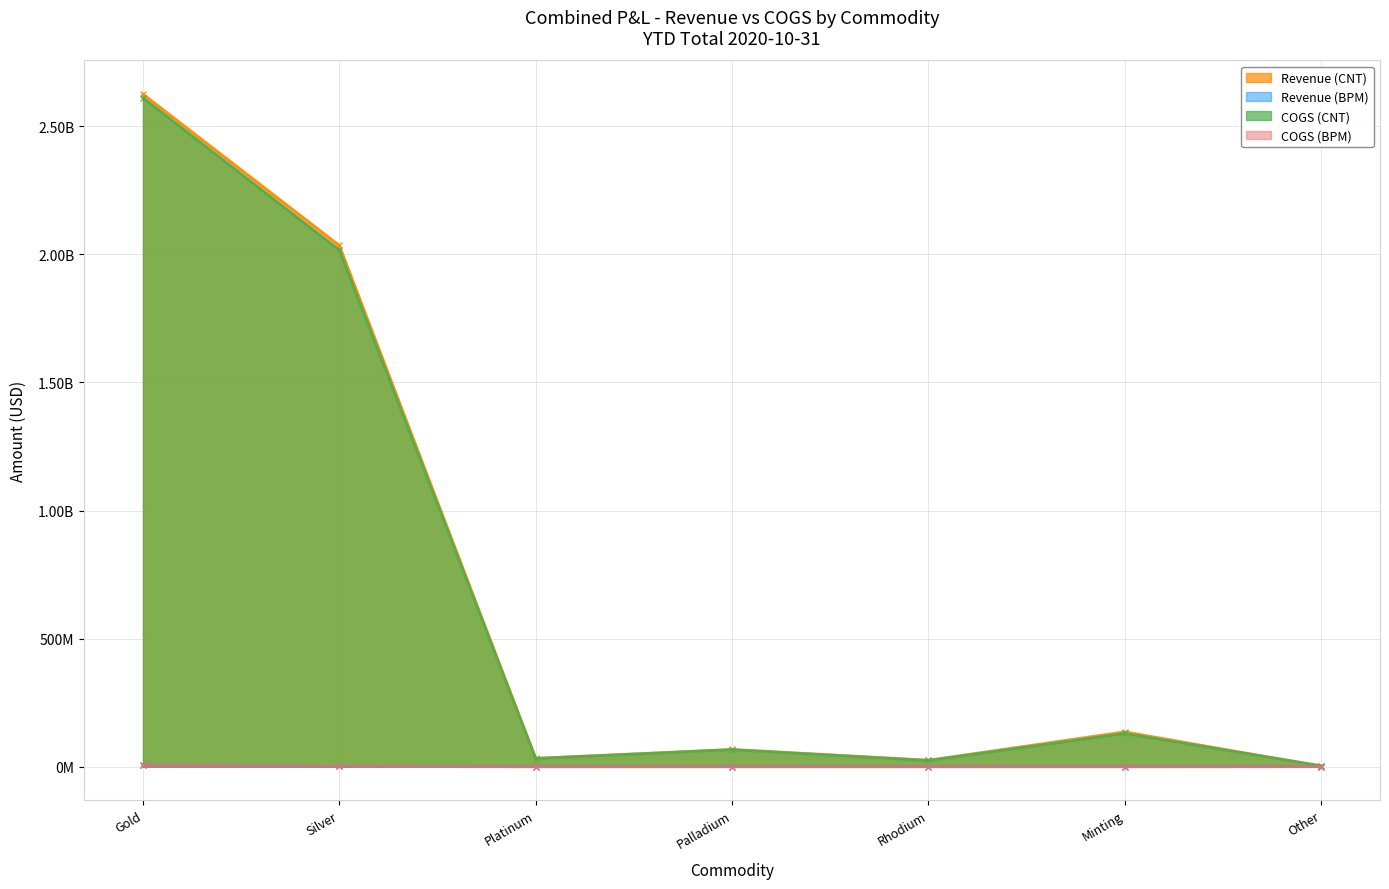

Which series has the largest total across all categories?

Revenue (CNT)